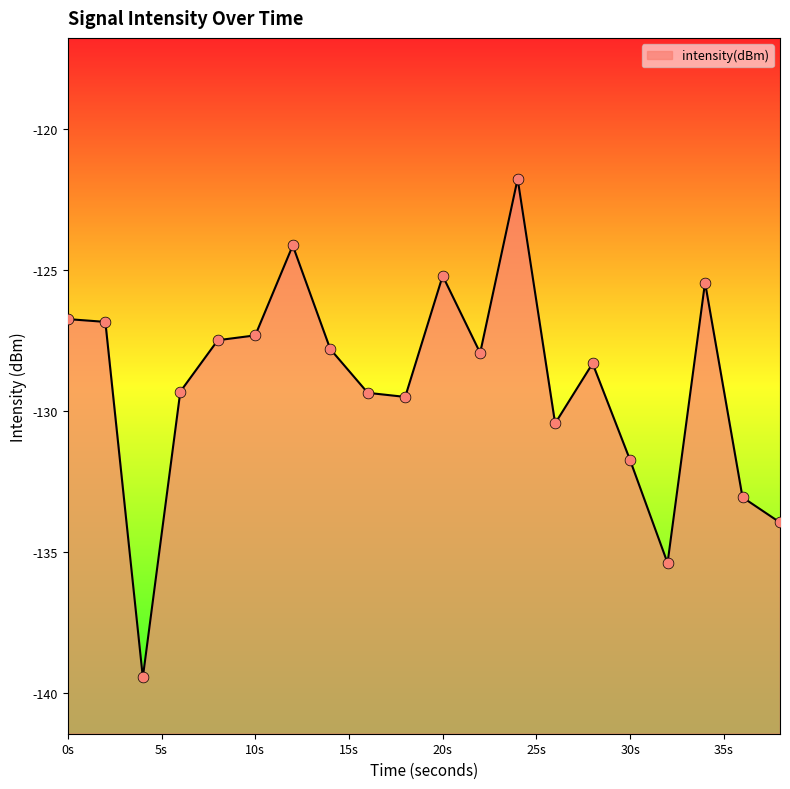

What is the change in value from 34 to 38?

-8.5